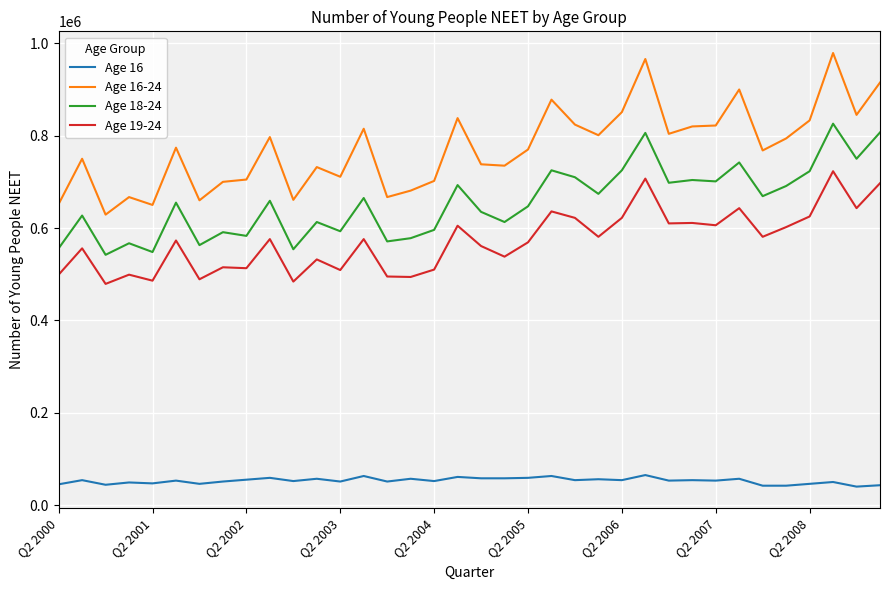

What is the lowest value of the Age 18-24 series?

542000